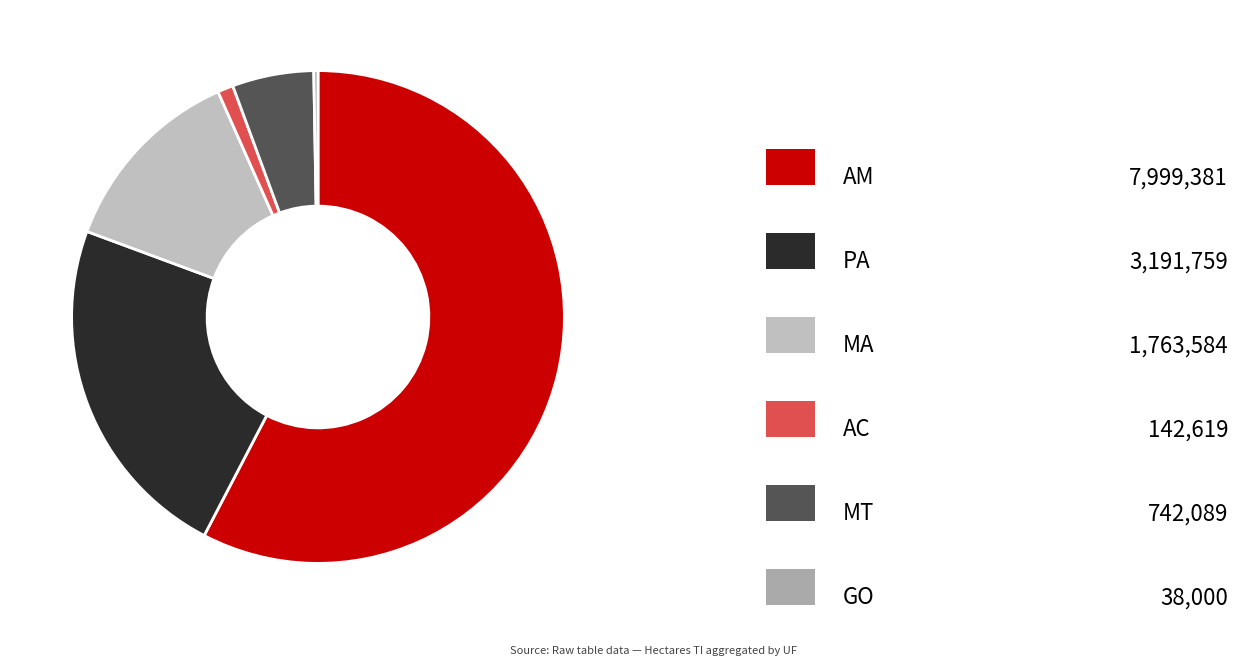

How many segments does this pie chart have?

6